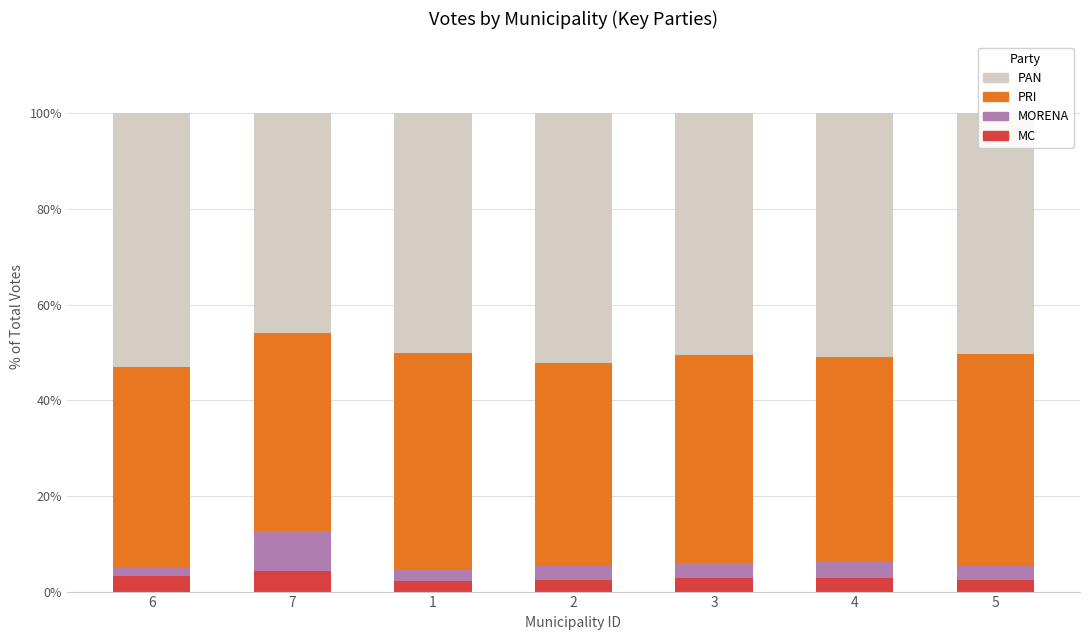

What is the total value across all series at 3?

100.0